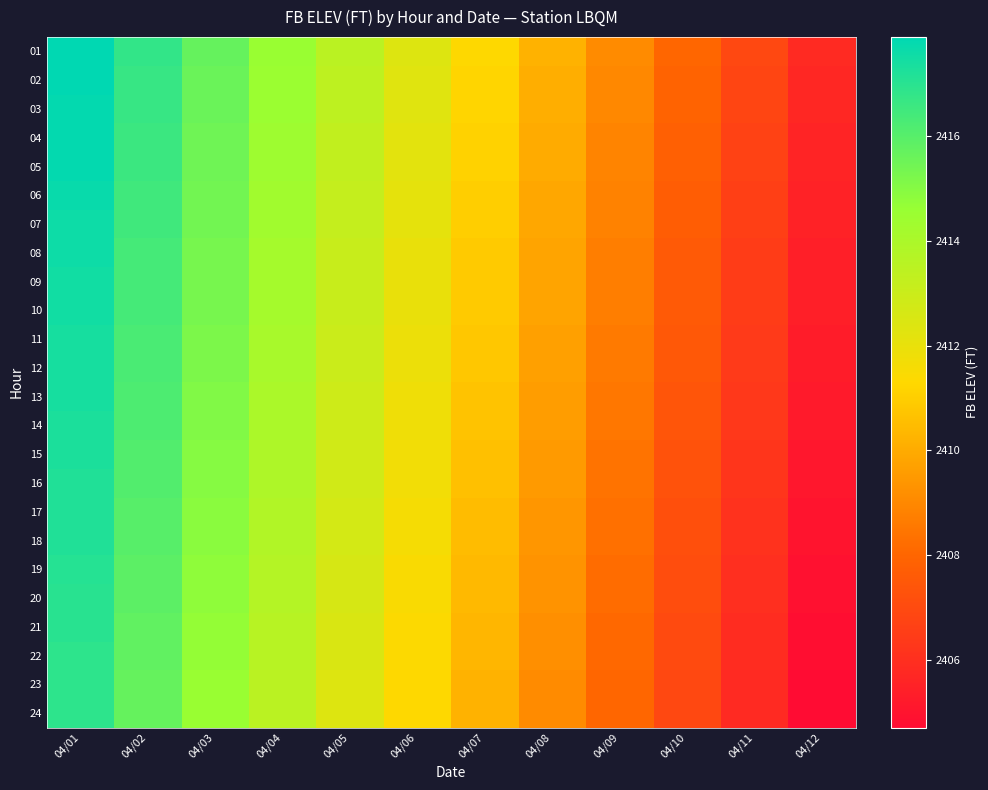

How many values in the 02 series are below 2412?

6